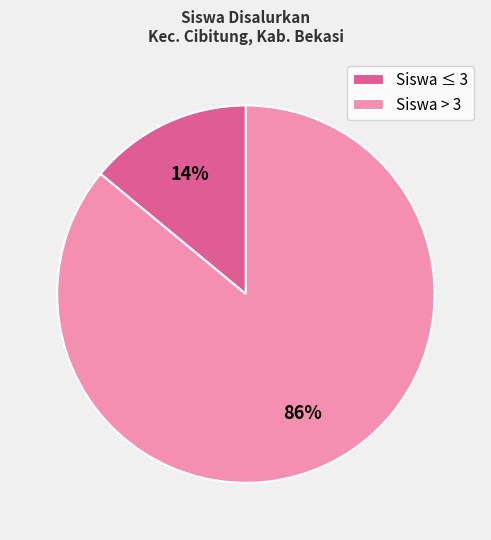

Is the sum of Siswa ≤ 3 and Siswa > 3 greater than half?

Yes